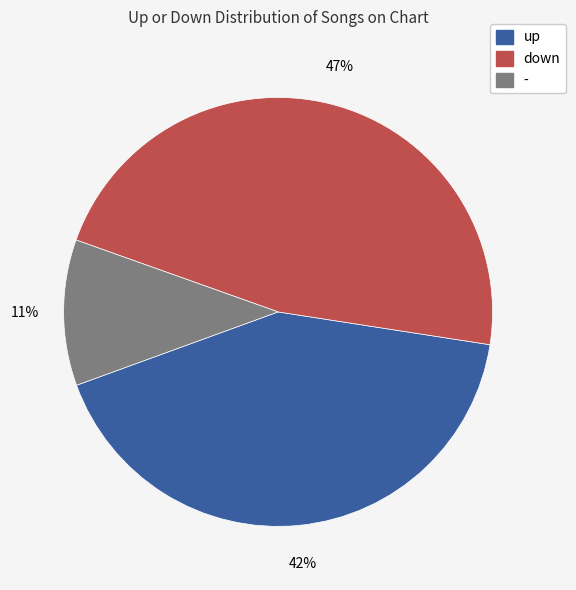

To the nearest percent, what is the difference between the largest and smallest slice percentages?

36%